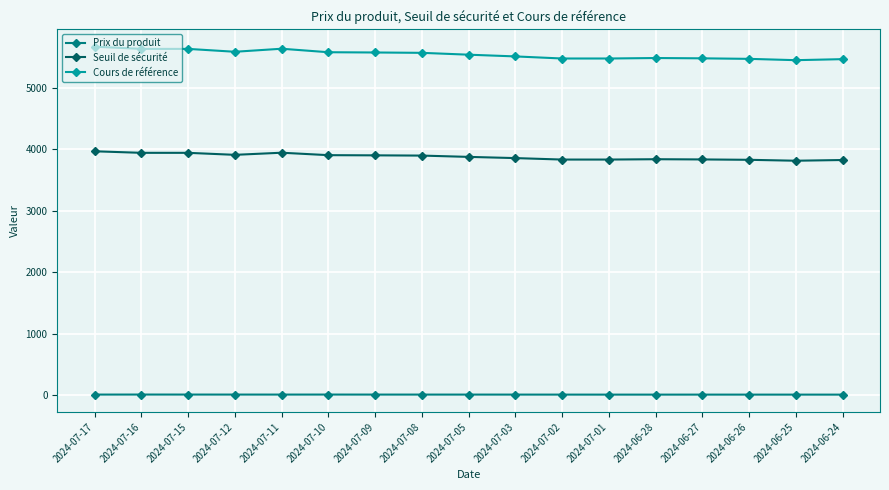

What is the difference between the maximum and minimum values in the Seuil de sécurité series?

153.5